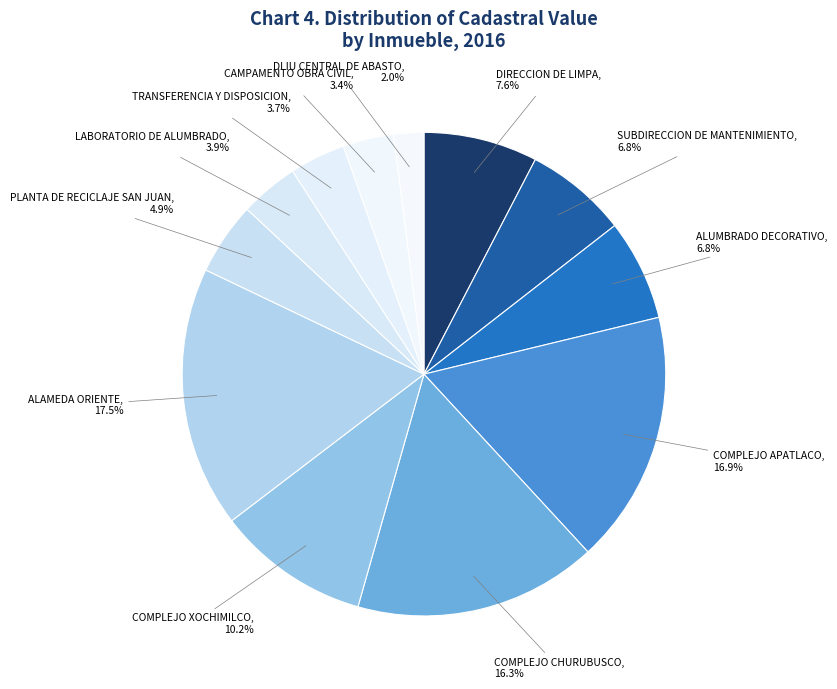

To the nearest percent, what portion does COMPLEJO XOCHIMILCO represent?

10%